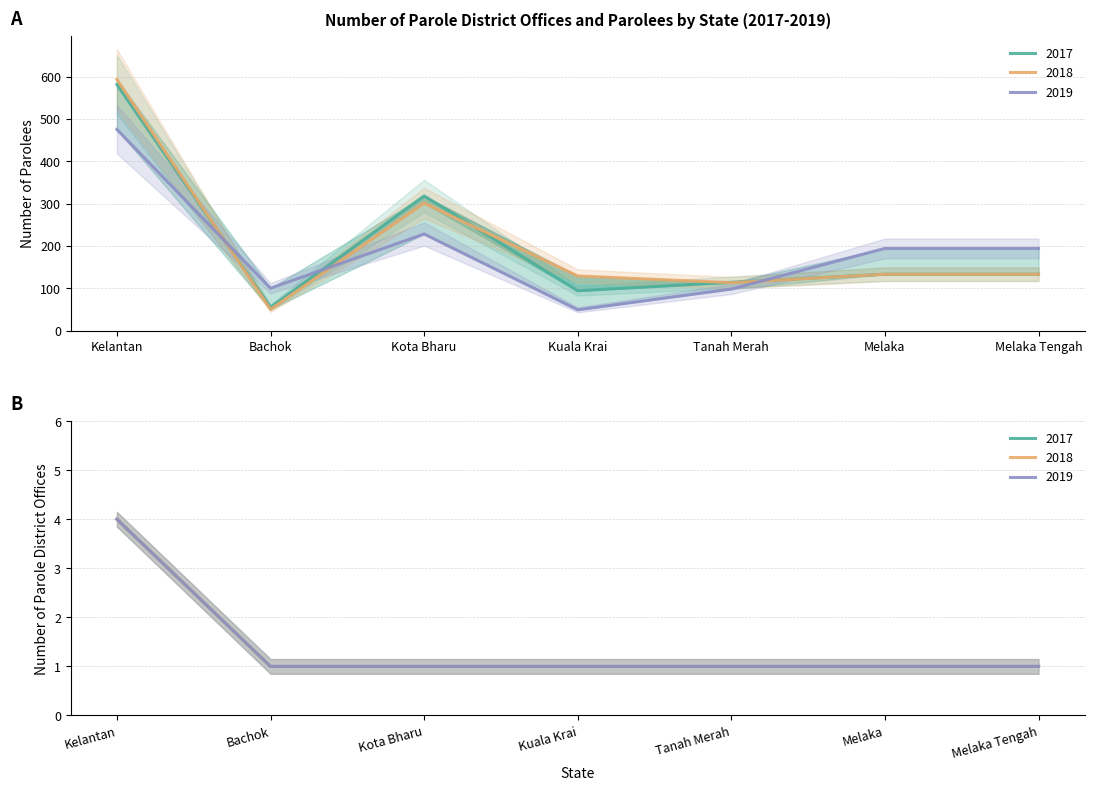

How many intersections are there between Number of Parolees 2019 and Number of Parolees 2017?

3